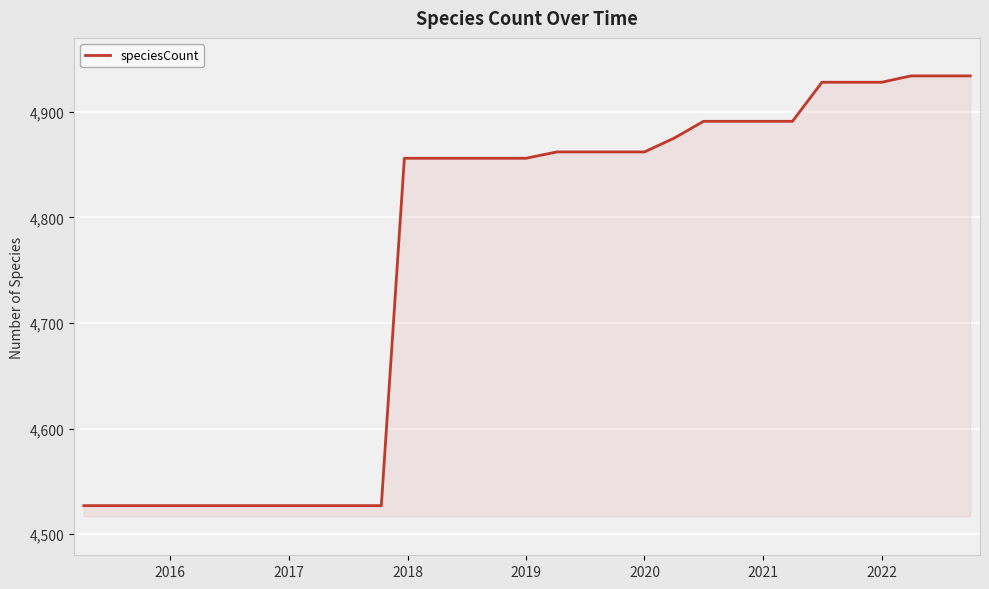

What is the greatest value displayed?

4934